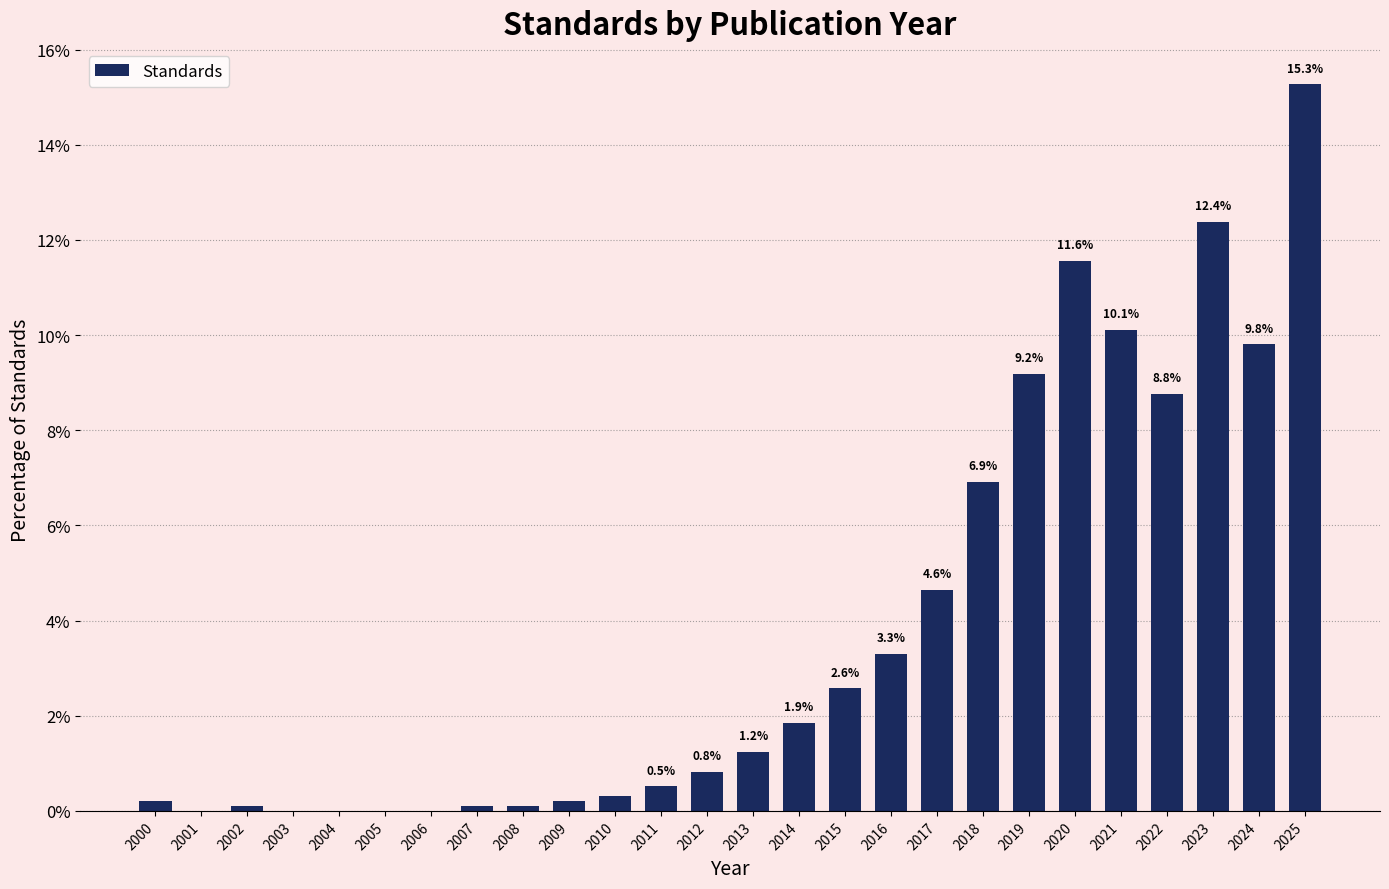

The chart shows a value of 4.6 at 2017. True or false?

True